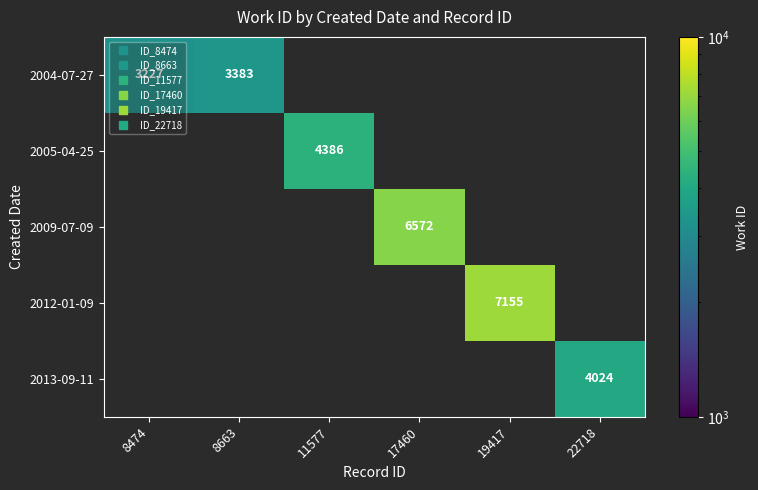

Which label corresponds to the largest value in the chart?

19417